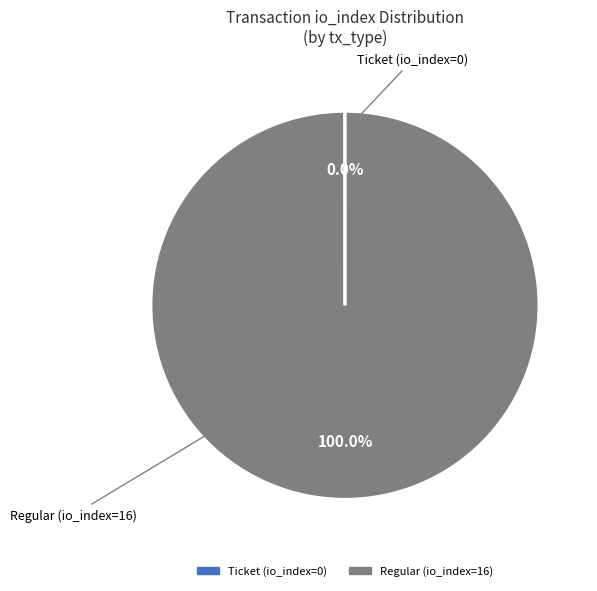

What is the largest slice in the pie chart?

Regular